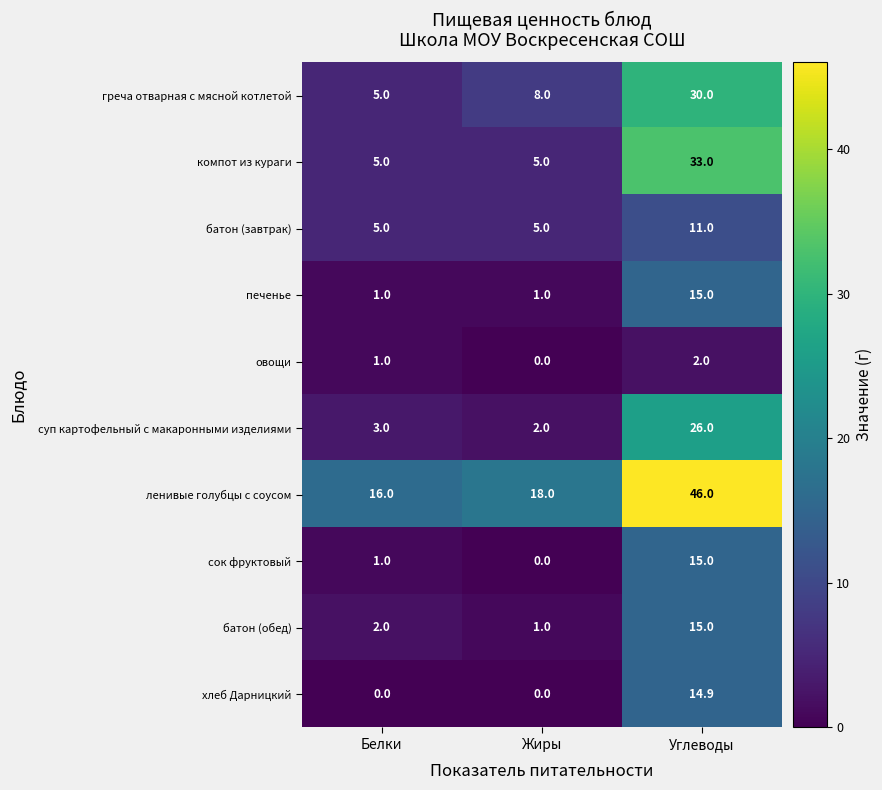

How many values in овощи are above zero?

2